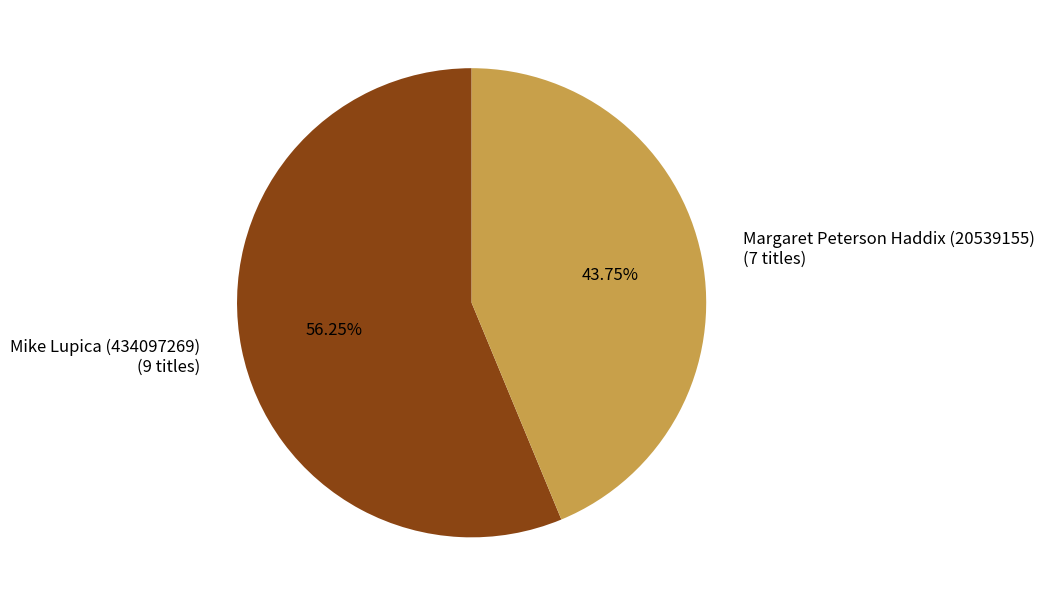

Count the number of slices in the pie.

2